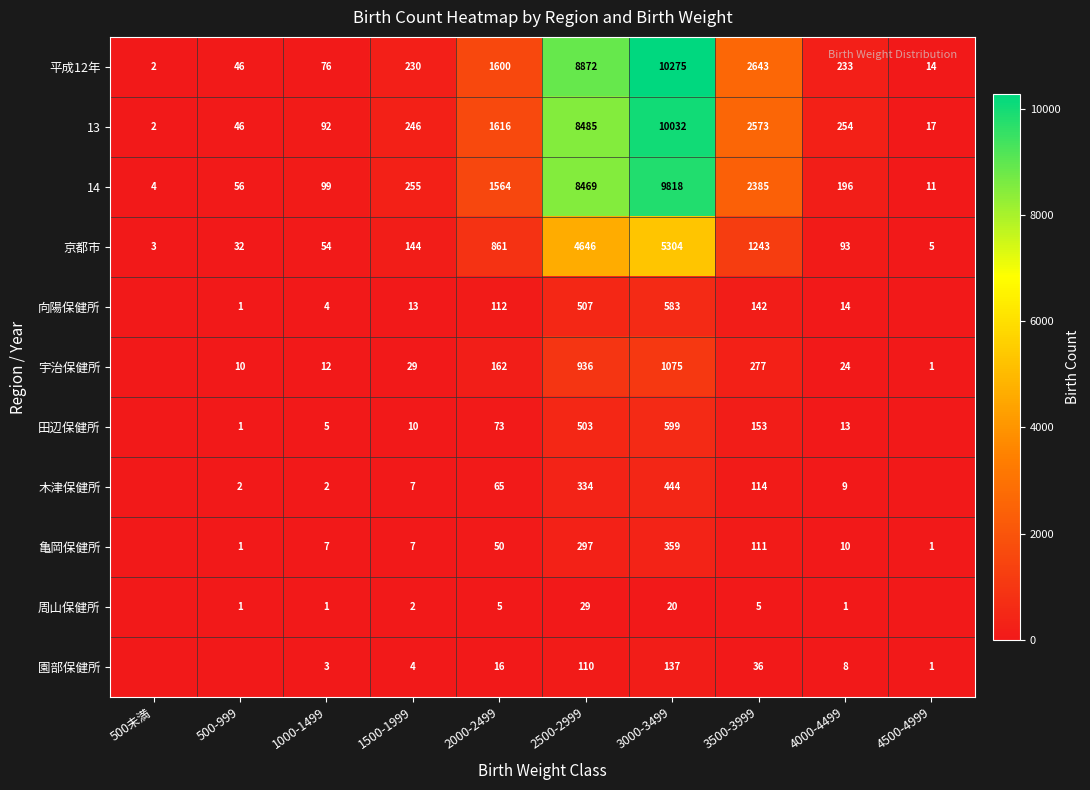

What is the sum of all 14 values?

22857